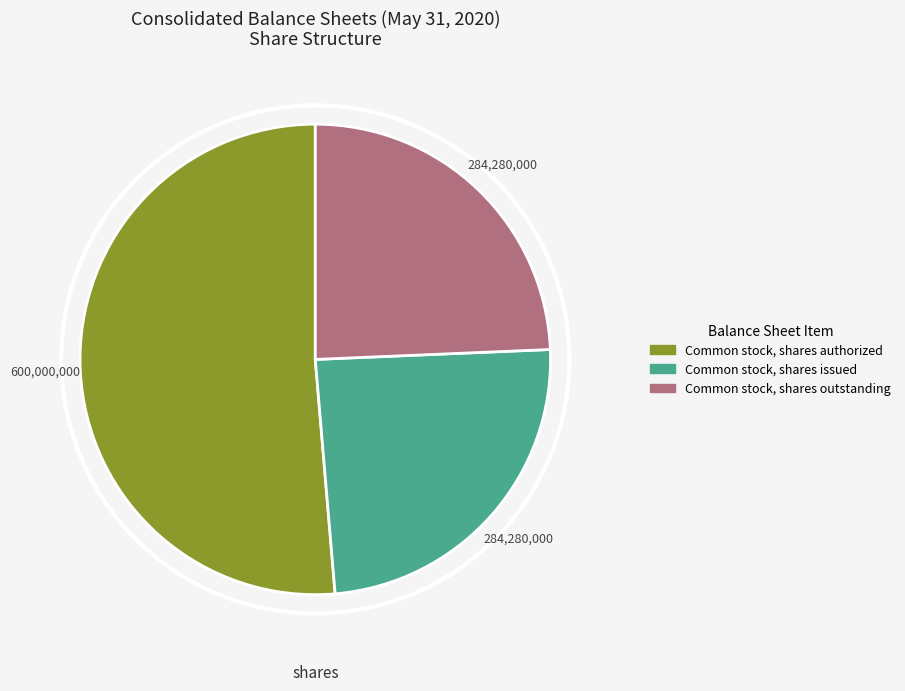

How many segments does this pie chart have?

3